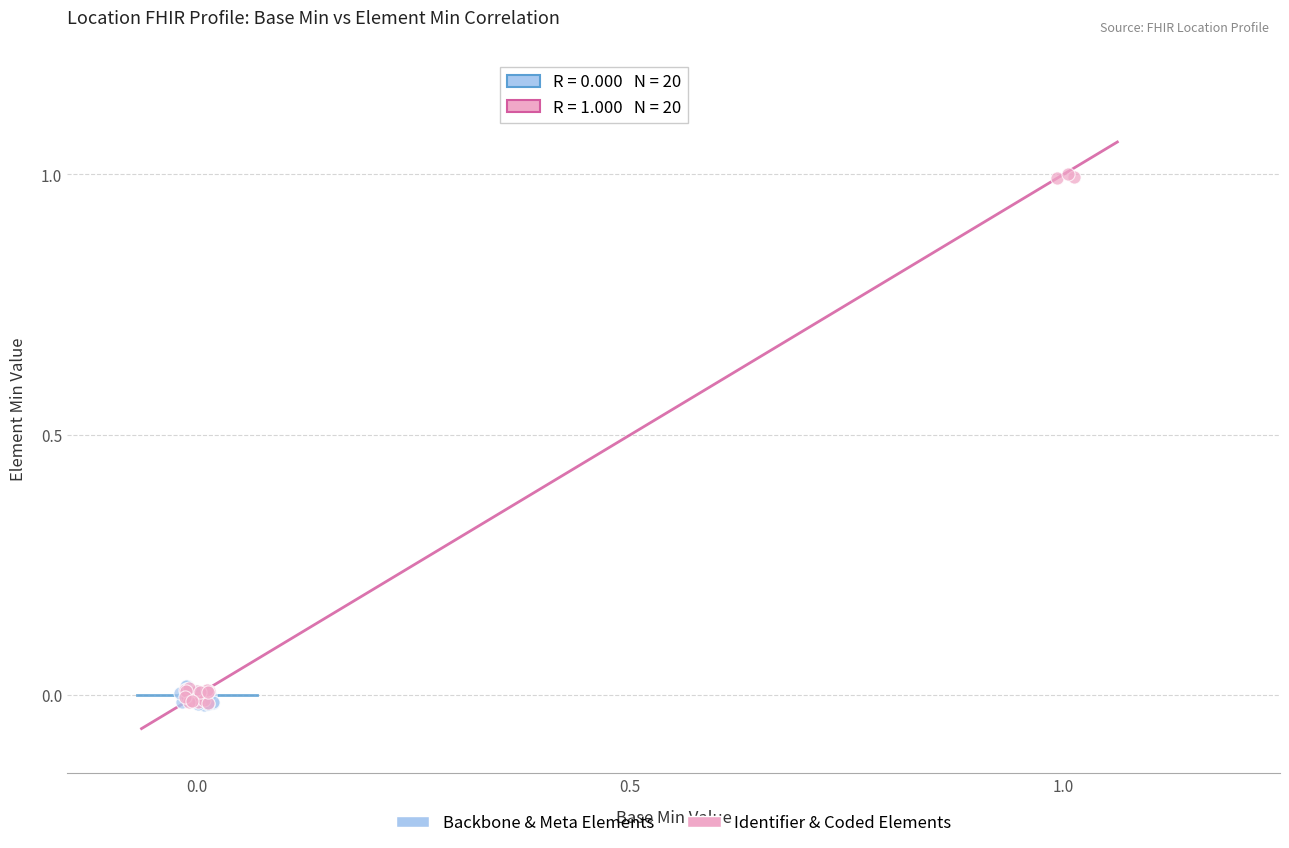

Which series reaches the maximum Y coordinate?

Identifier & Coded Elements